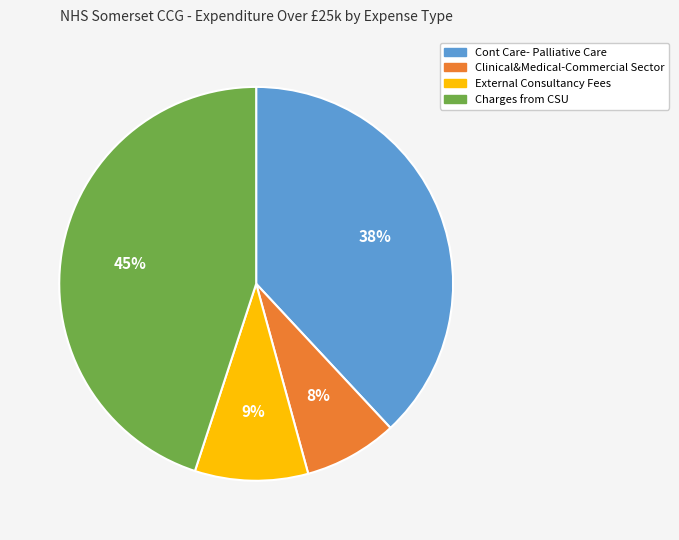

What is the smallest slice in the pie chart?

Clinical&Medical-Commercial Sector